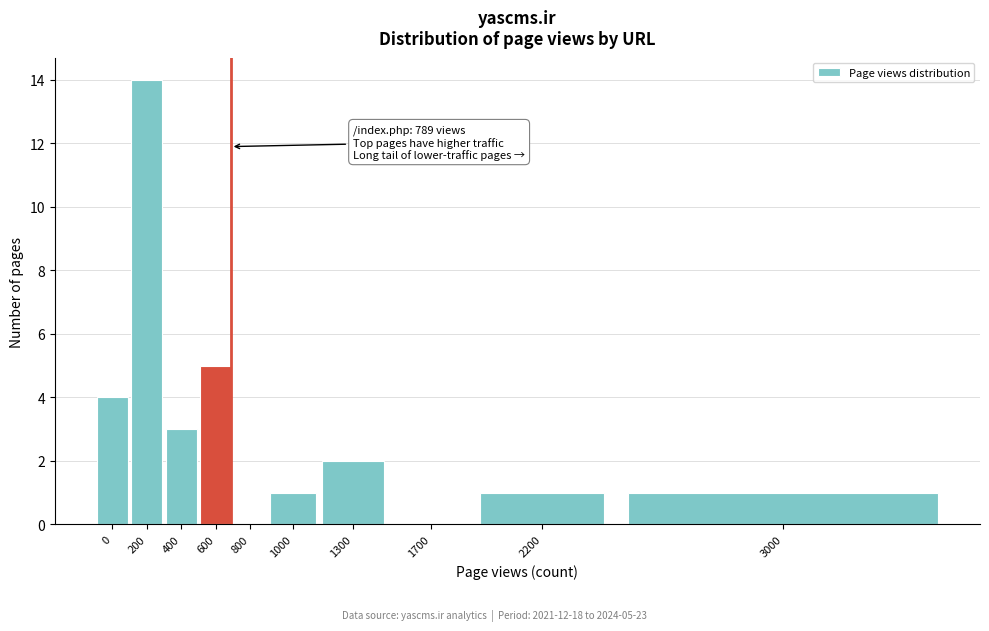

Reading left to right, transcribe all the data shown in this chart.

0=4	200=14	400=3	600=5	800=0	1000=1	1300=2	1700=0	2200=1	3000=1